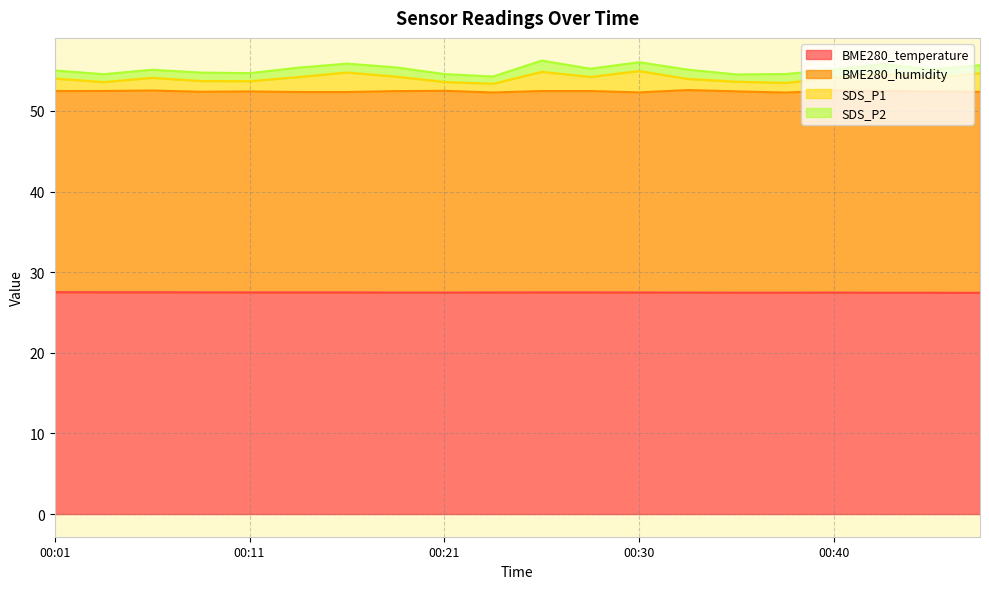

What is the highest value of the BME280_temperature series?

27.5